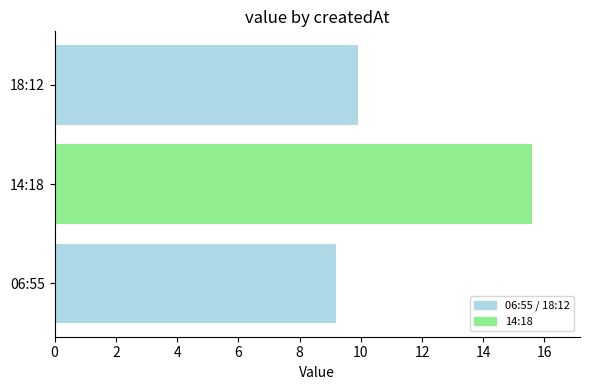

True or false: the data shows 9.2 at 06:55.

True